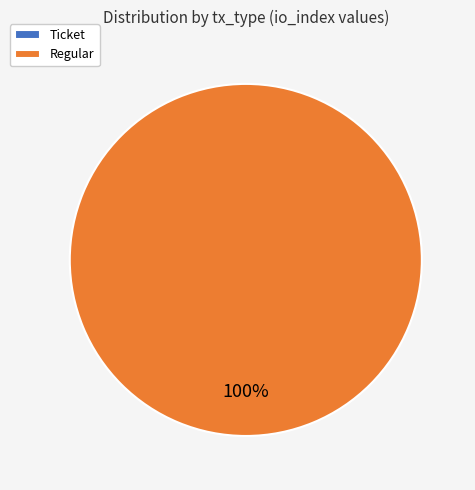

The Ticket slice represents 1% of the pie. True or false?

False